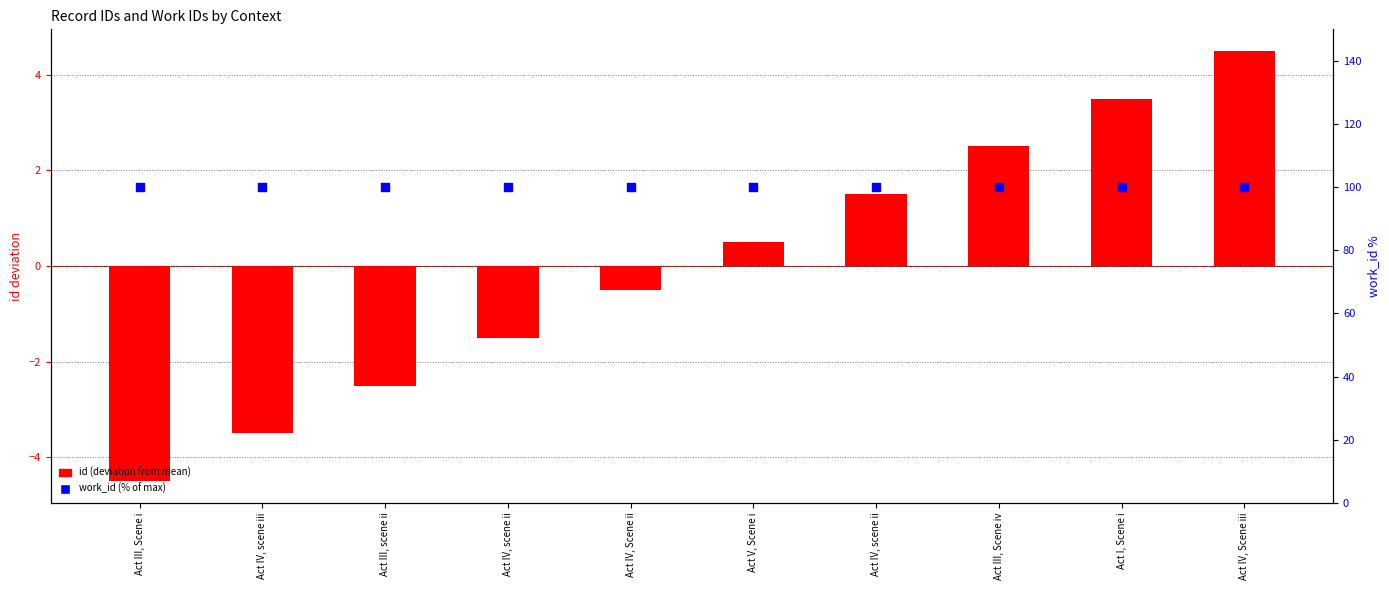

Which series reaches the maximum Y coordinate?

work_id (% of max)